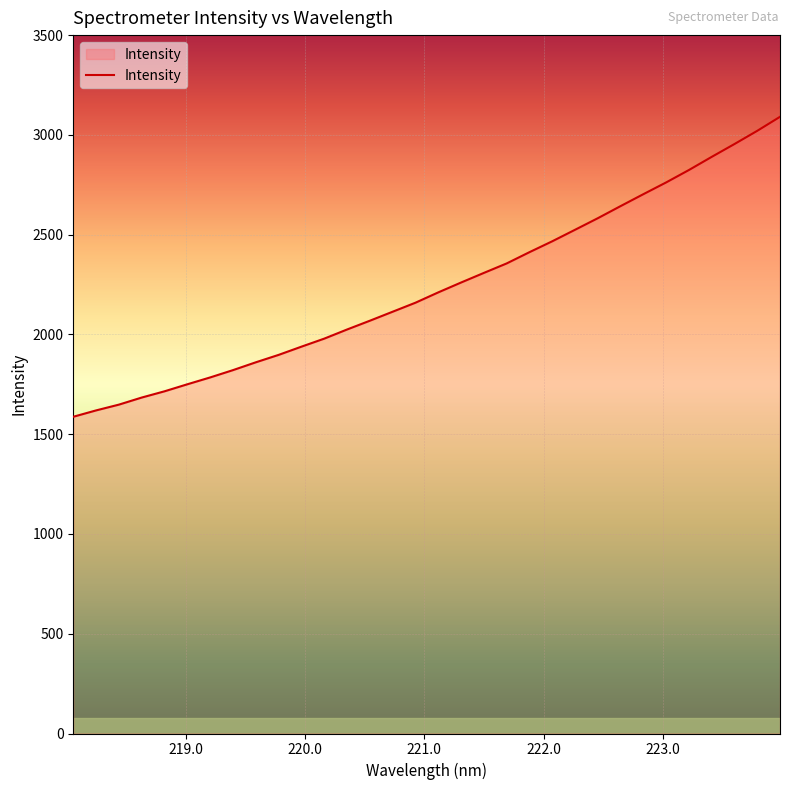

What is the difference between the maximum and minimum values?

1503.2